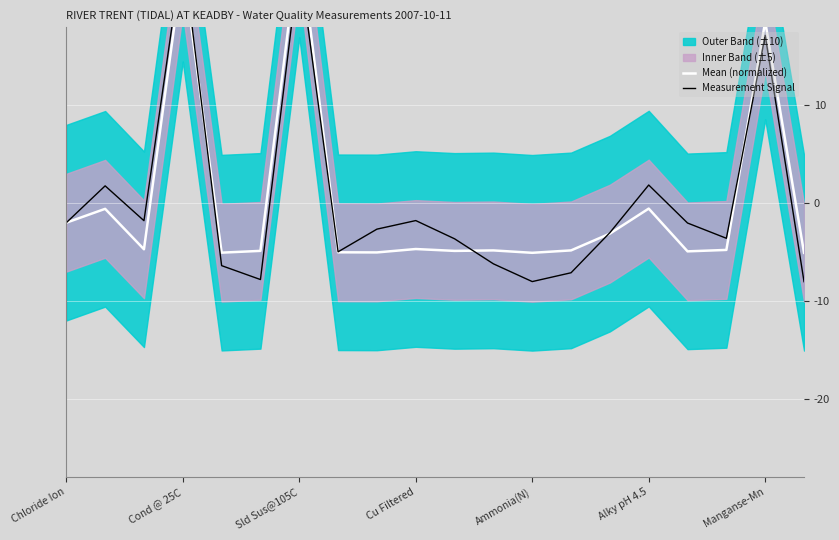

What is the approximate value of Mean (normalized) at 7?

-5.0